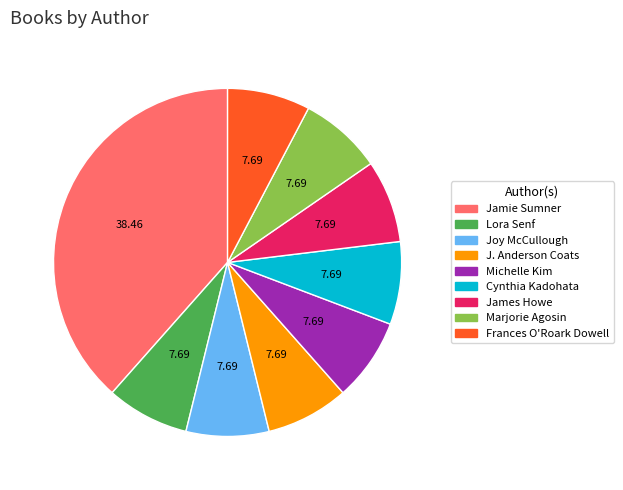

What is the ratio of the value at Lora Senf to the value at Frances O'Roark Dowell?

1.0